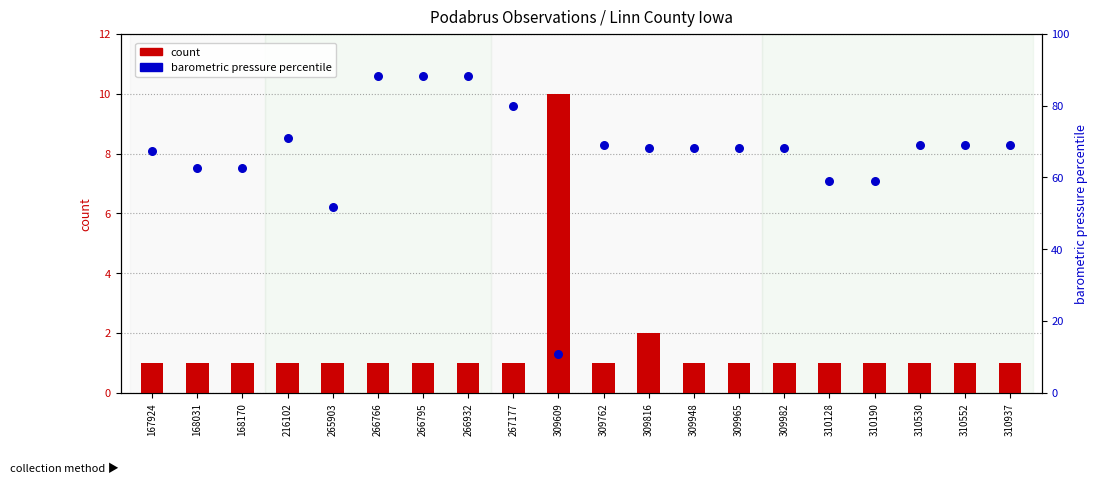

Which series has the largest total across all categories?

barometric pressure percentile